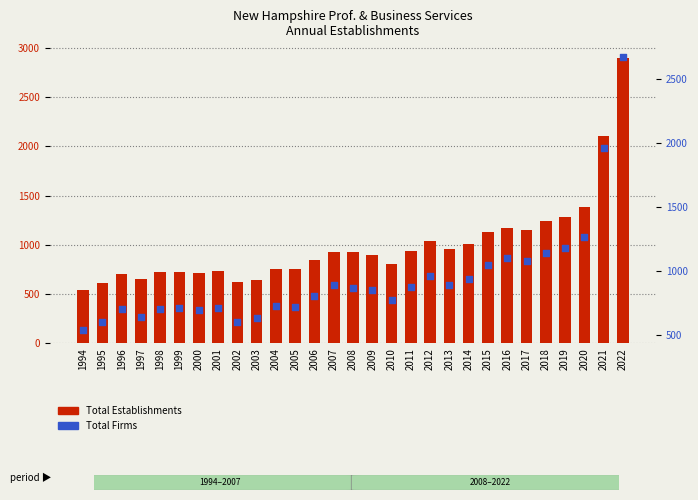

Which series has the largest Y range (max minus min)?

Total Establishments